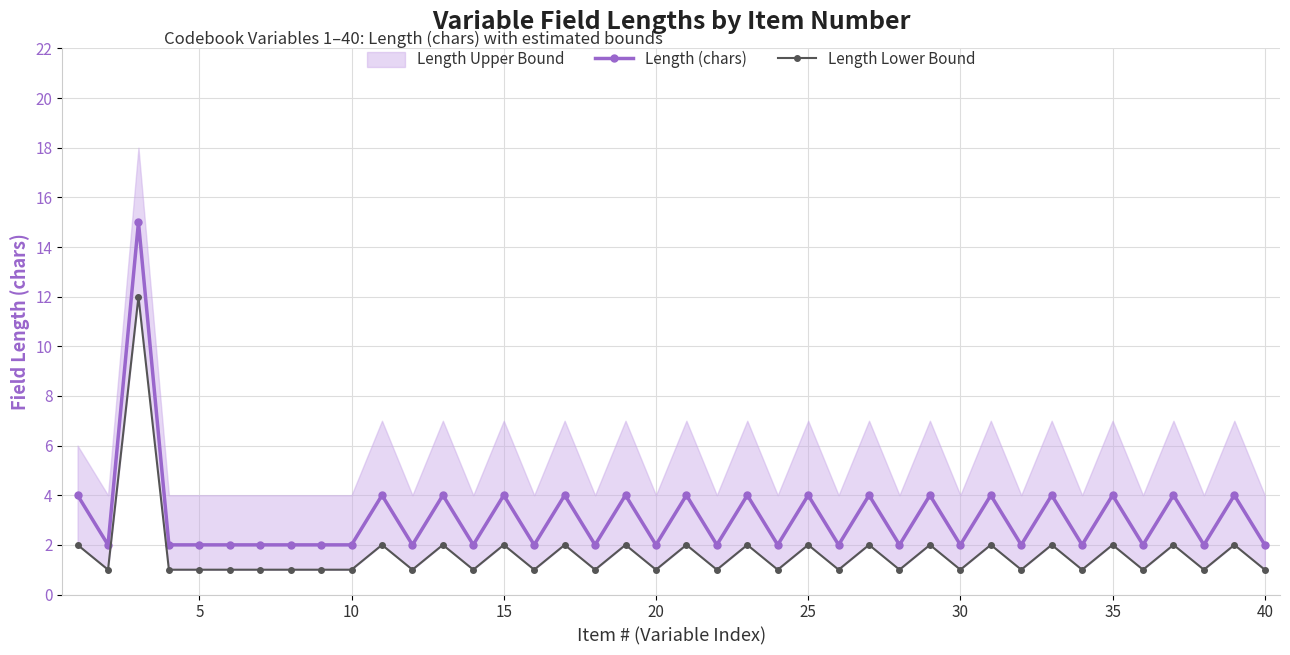

The value of Length (chars) at 20 is 2. True or false?

True